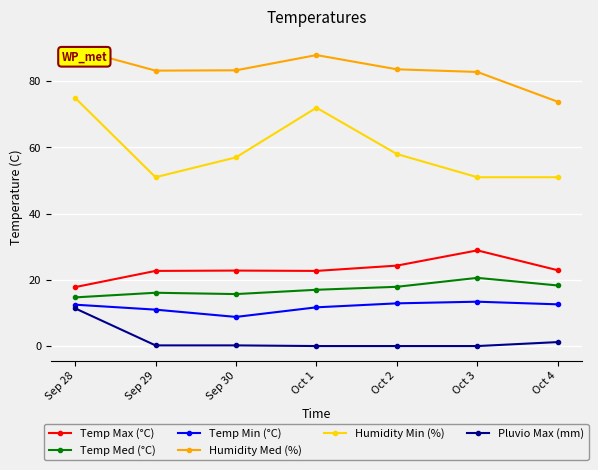

What are all the series names shown in the legend?

Temp Max (°C), Temp Med (°C), Temp Min (°C), Humidity Med (%), Humidity Min (%), Pluvio Max (mm)